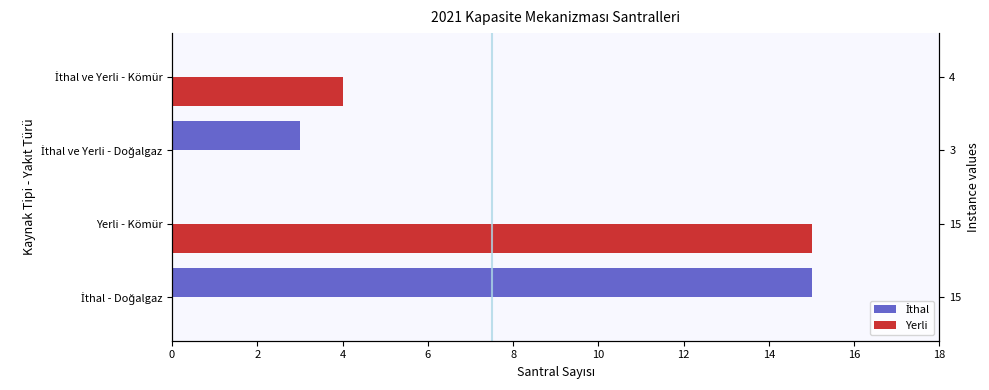

Reading left to right, extract all data points from this chart.

İthal: 15	0	3	0
Yerli: 0	15	0	4